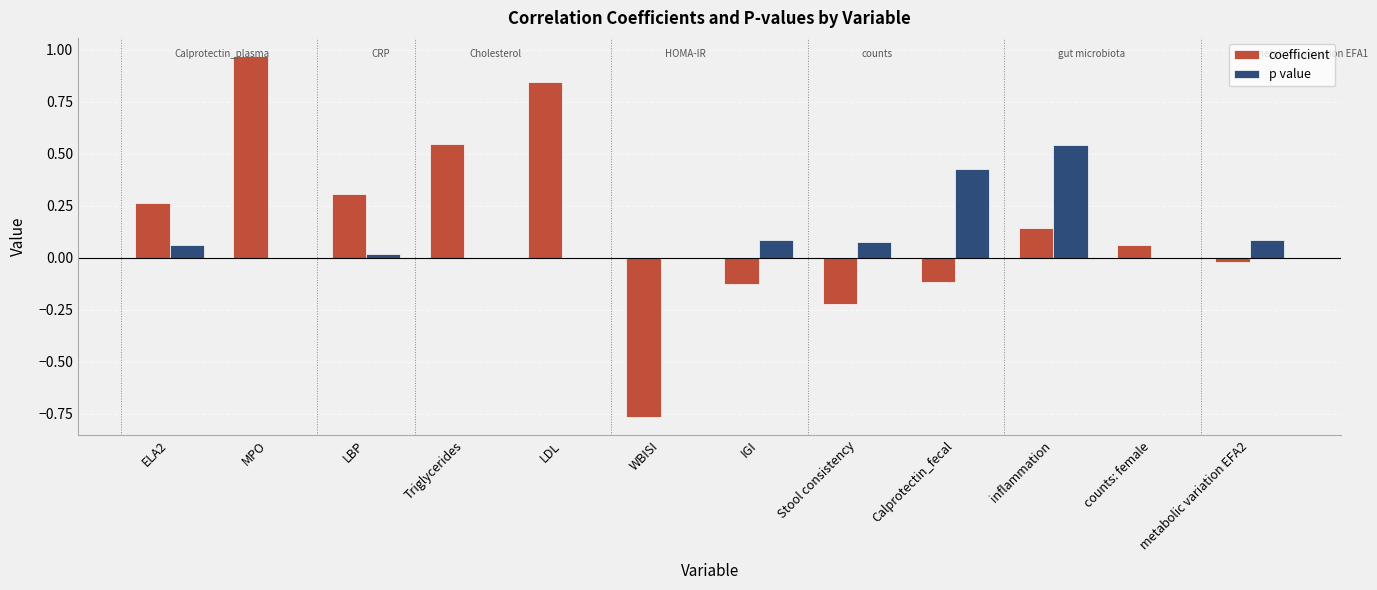

At which label does coefficient reach its peak?

MPO